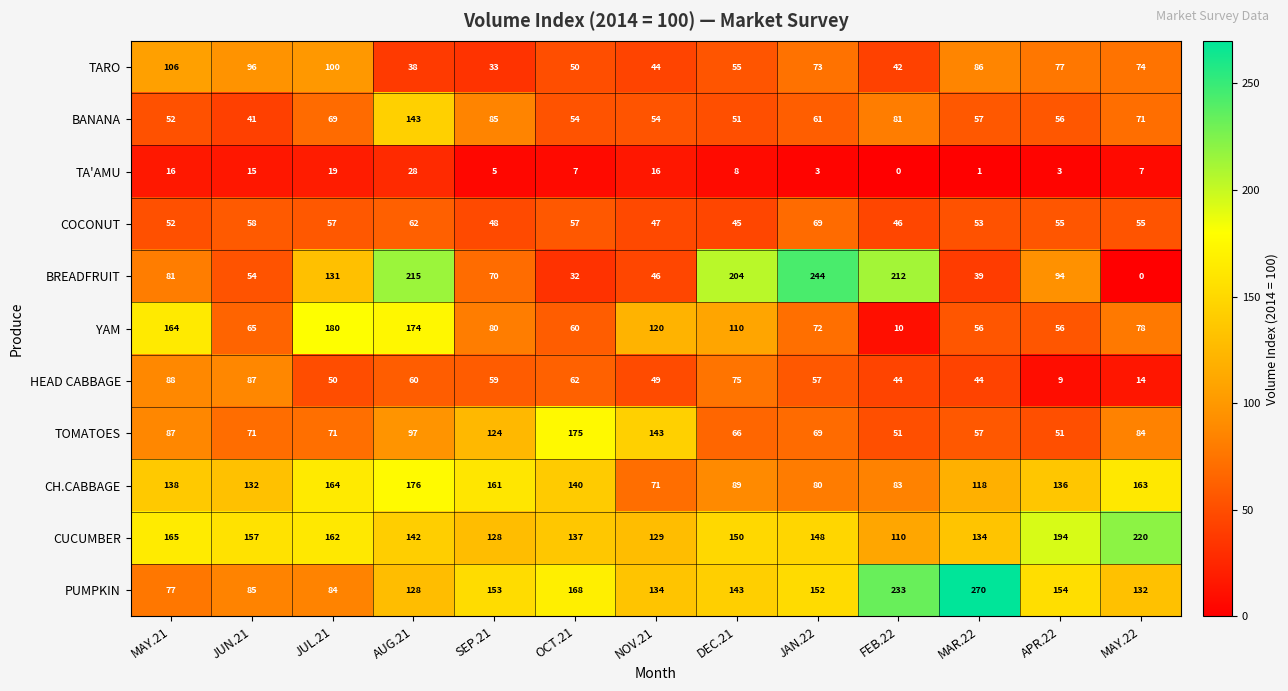

What is the difference between the highest and lowest values at JUN.21?

142